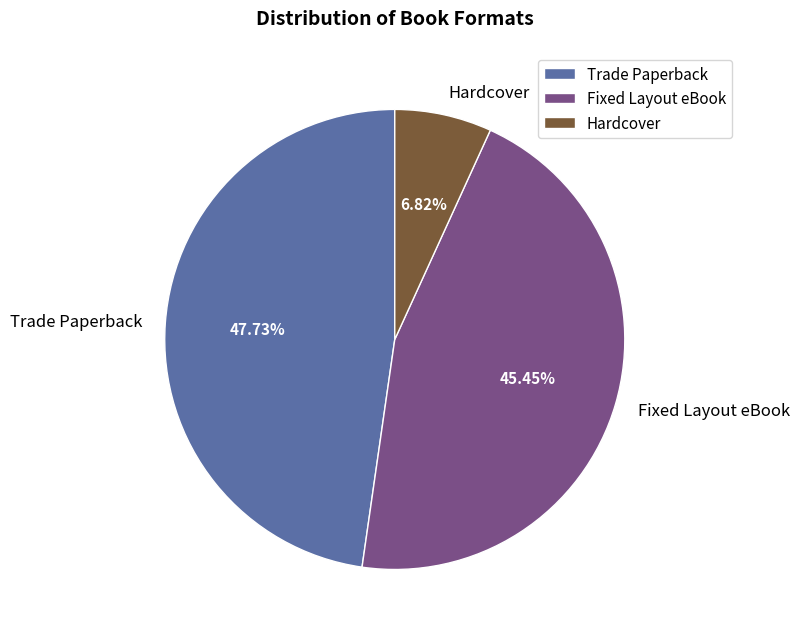

Between Trade Paperback and Hardcover, which is larger?

Trade Paperback